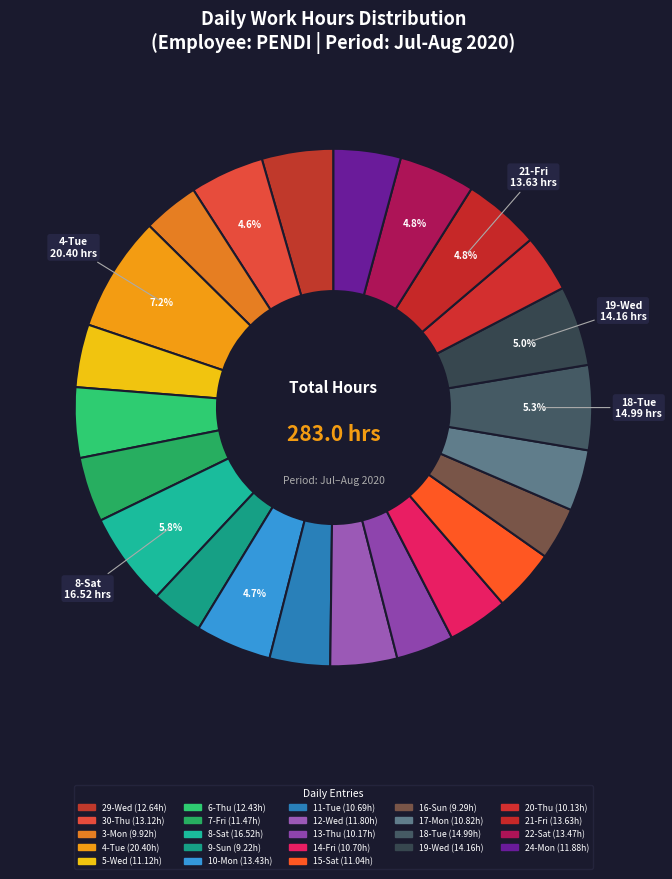

How many segments does this pie chart have?

23